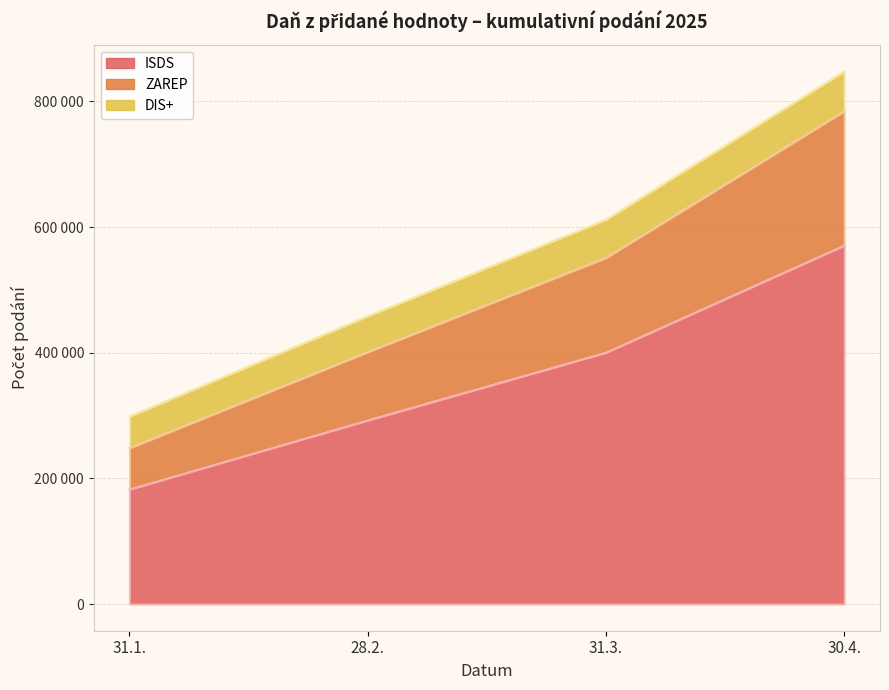

Does the chart have visible grid lines?

Yes